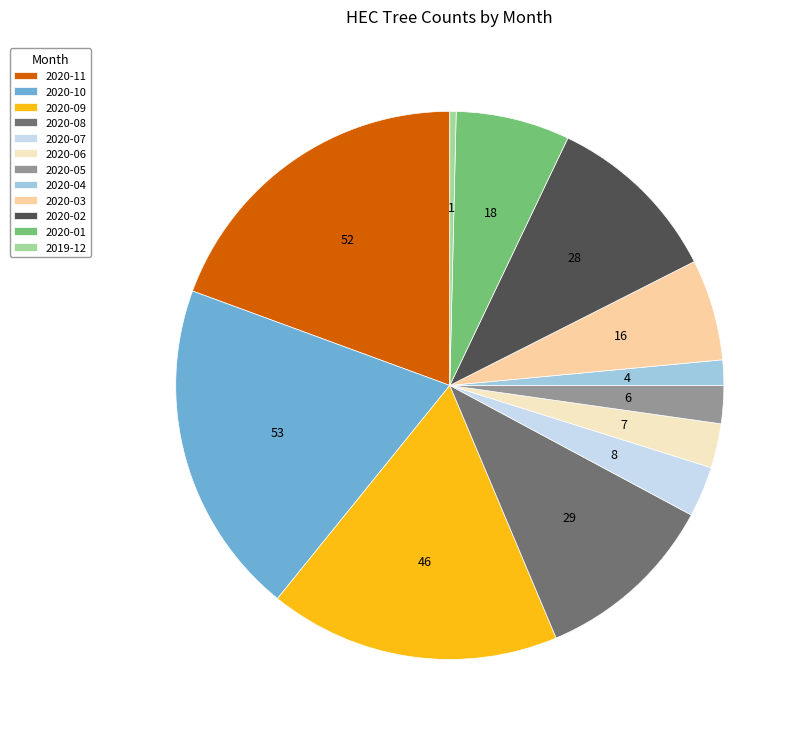

True or false: 2020-04 accounts for 11% of the total.

False